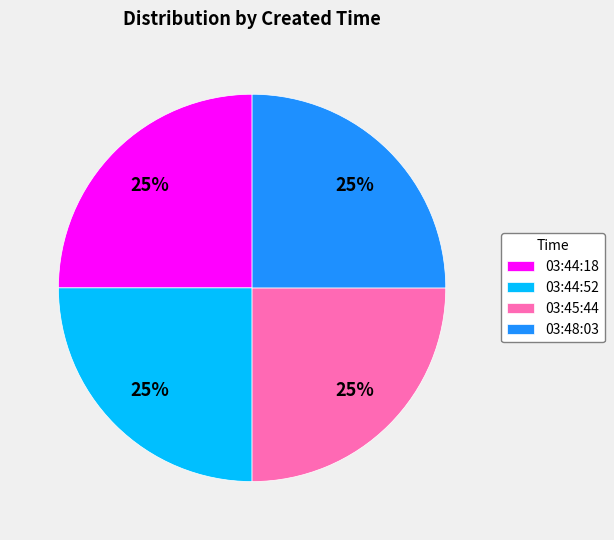

Is it true that 03:48:03 is 25% of the pie?

True